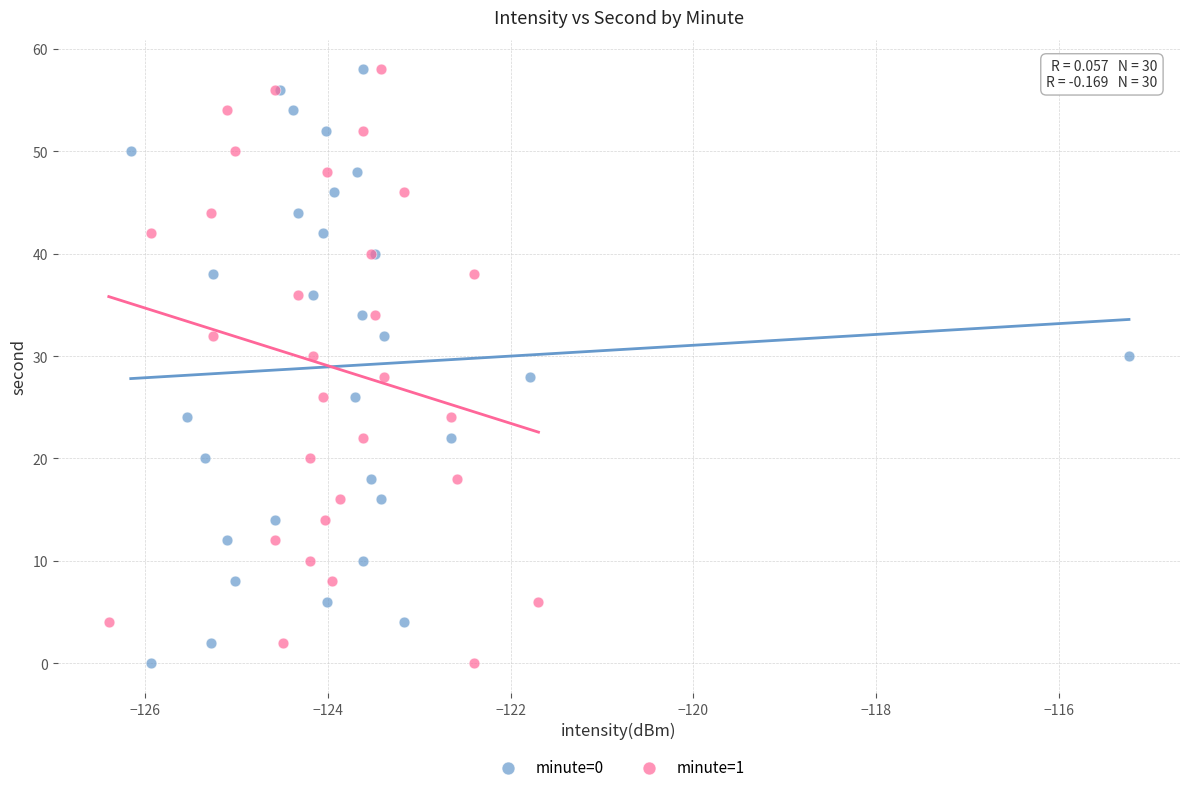

What are all the series names shown in the legend?

minute=0, minute=1